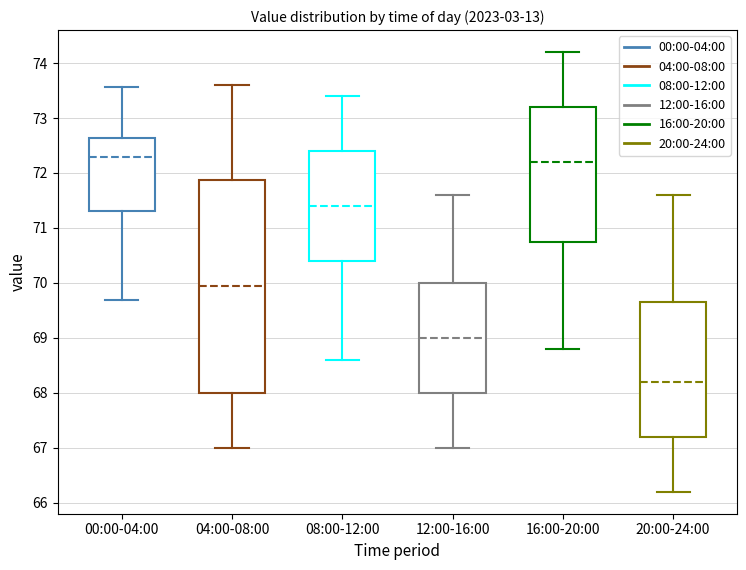

Reading left to right, read every box against the y-axis: the position of its median line, the range the box covers, and the ends of its whiskers. The values are not printed on the chart, so give them approximately, as read against the axis.

00:00-04:00: median 72.3, box 71.3 to 72.6, whiskers 69.7 to 73.6
04:00-08:00: median 70.0, box 68.0 to 71.9, whiskers 67.0 to 73.6
08:00-12:00: median 71.4, box 70.4 to 72.4, whiskers 68.6 to 73.4
12:00-16:00: median 69.0, box 68.0 to 70.0, whiskers 67.0 to 71.6
16:00-20:00: median 72.2, box 70.8 to 73.2, whiskers 68.8 to 74.2
20:00-24:00: median 68.2, box 67.2 to 69.7, whiskers 66.2 to 71.6